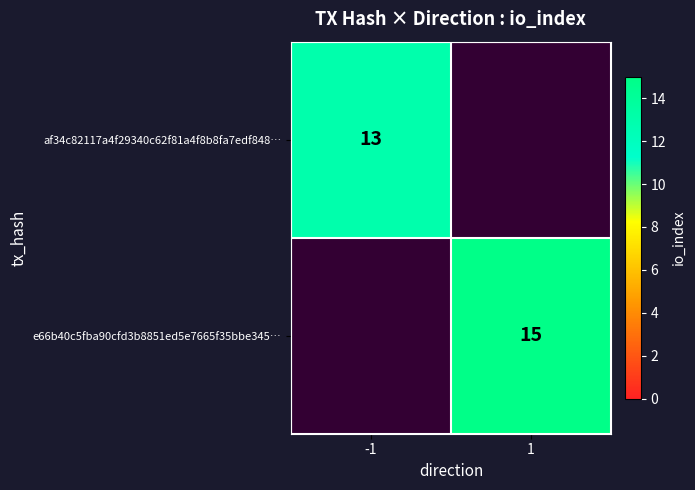

Is the value of af34c82117a4f29340c62f81a4f8b8fa7edf848… at -1 greater than the value of e66b40c5fba90cfd3b8851ed5e7665f35bbe345… at 1?

No